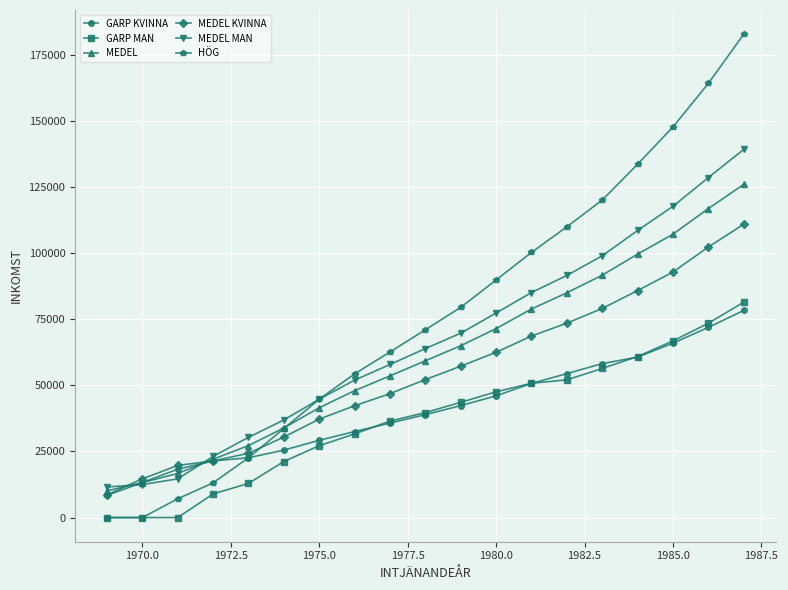

What is the maximum value shown in the chart?

182688.2